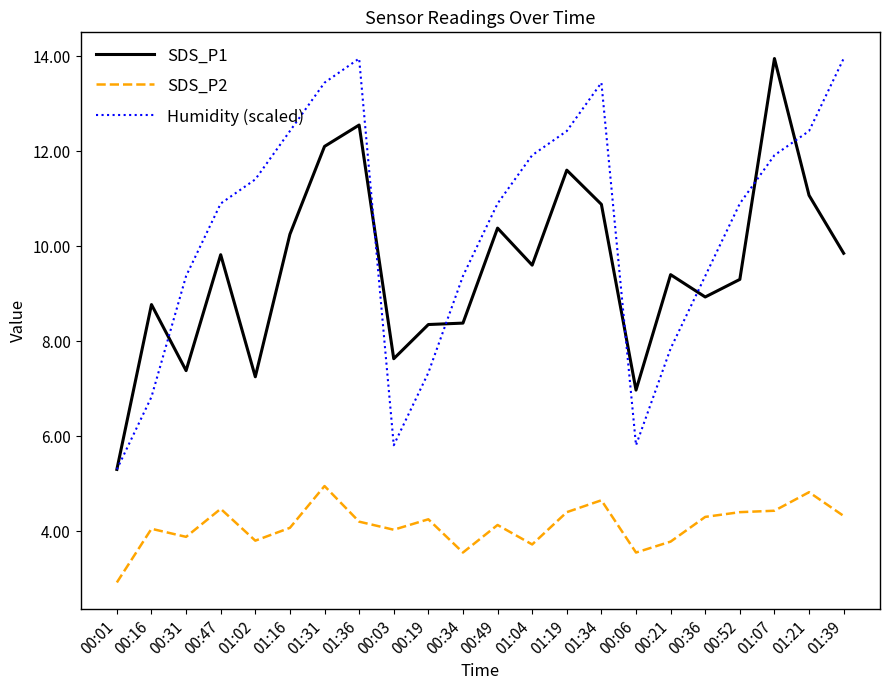

What position from the right is 00:52?

4